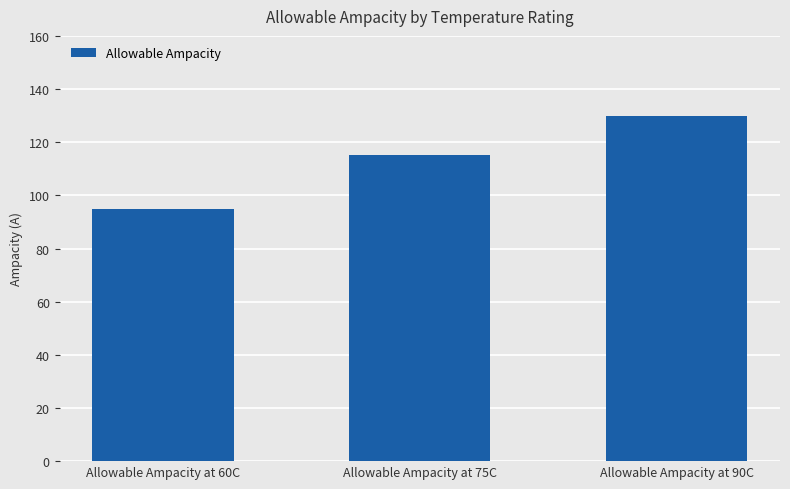

The value at Allowable Ampacity at 75C is 179. True or false?

False